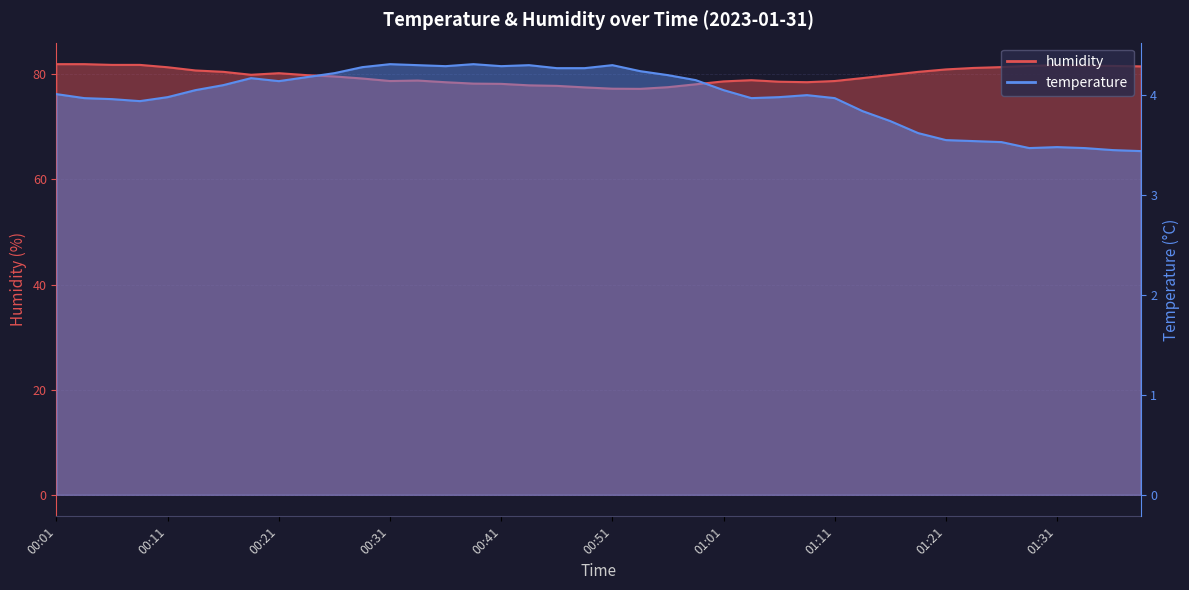

At which category does humidity reach its first local valley?

00:19